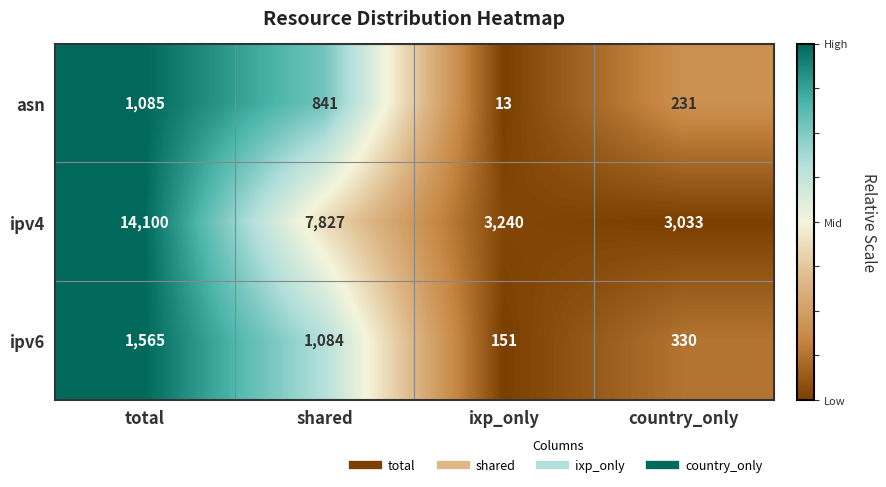

Where does the ipv4 series first go above 7827?

total